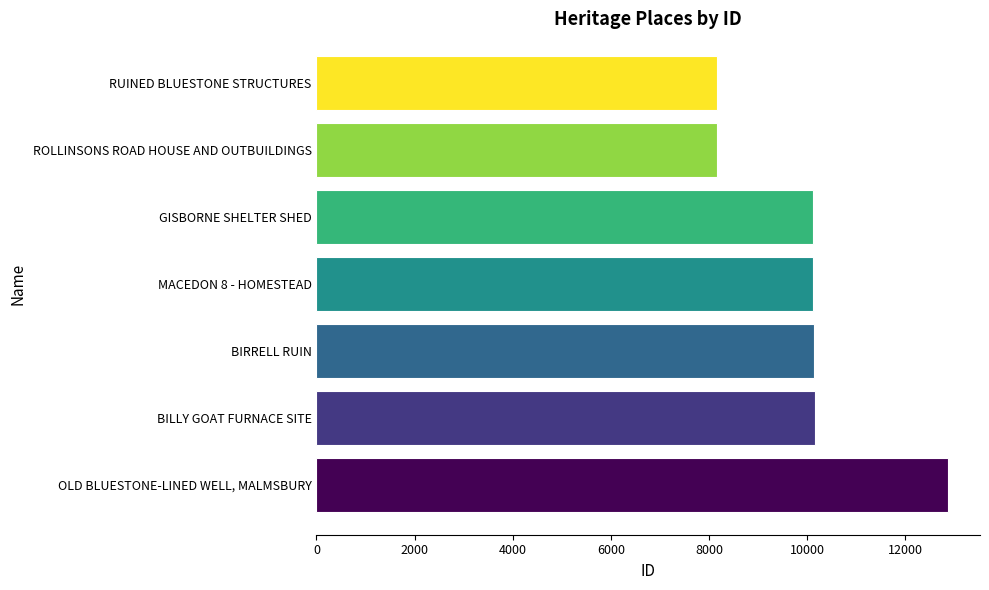

Between ROLLINSONS ROAD HOUSE AND OUTBUILDINGS and BIRRELL RUIN, which is larger?

BIRRELL RUIN